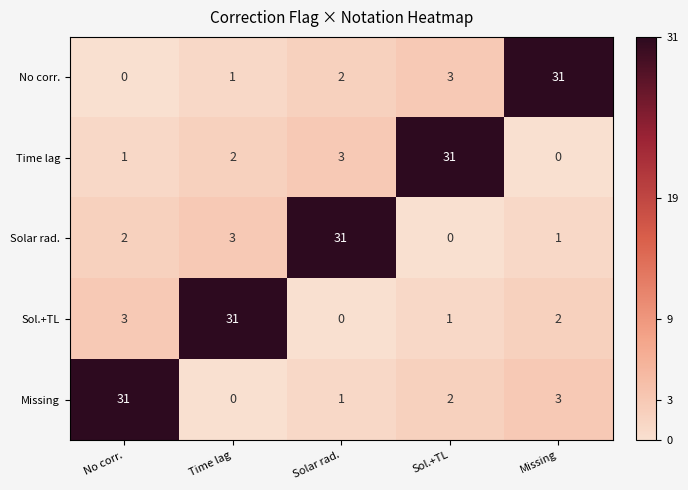

What is the spread (max minus min) of values at Missing?

31